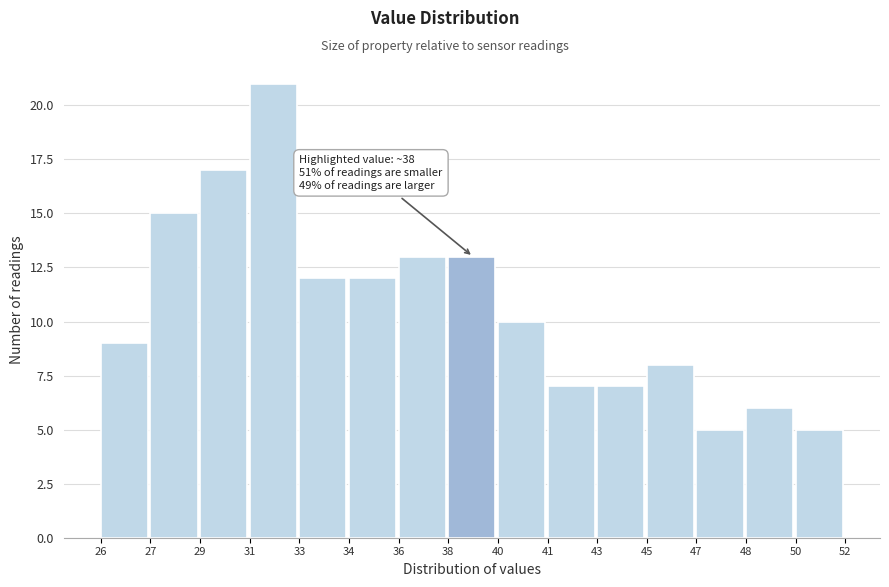

Reading right to left, what are all the values shown in this chart?

50=5	48=6	47=5	45=8	43=7	41=7	40=10	38=13	36=13	34=12	33=12	31=21	29=17	27=15	26=9